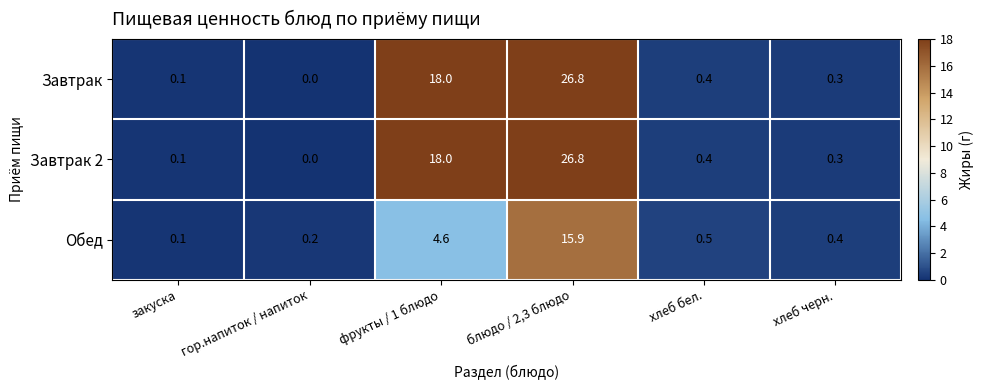

What is the spread (max minus min) of values at блюдо / 2,3 блюдо?

10.9